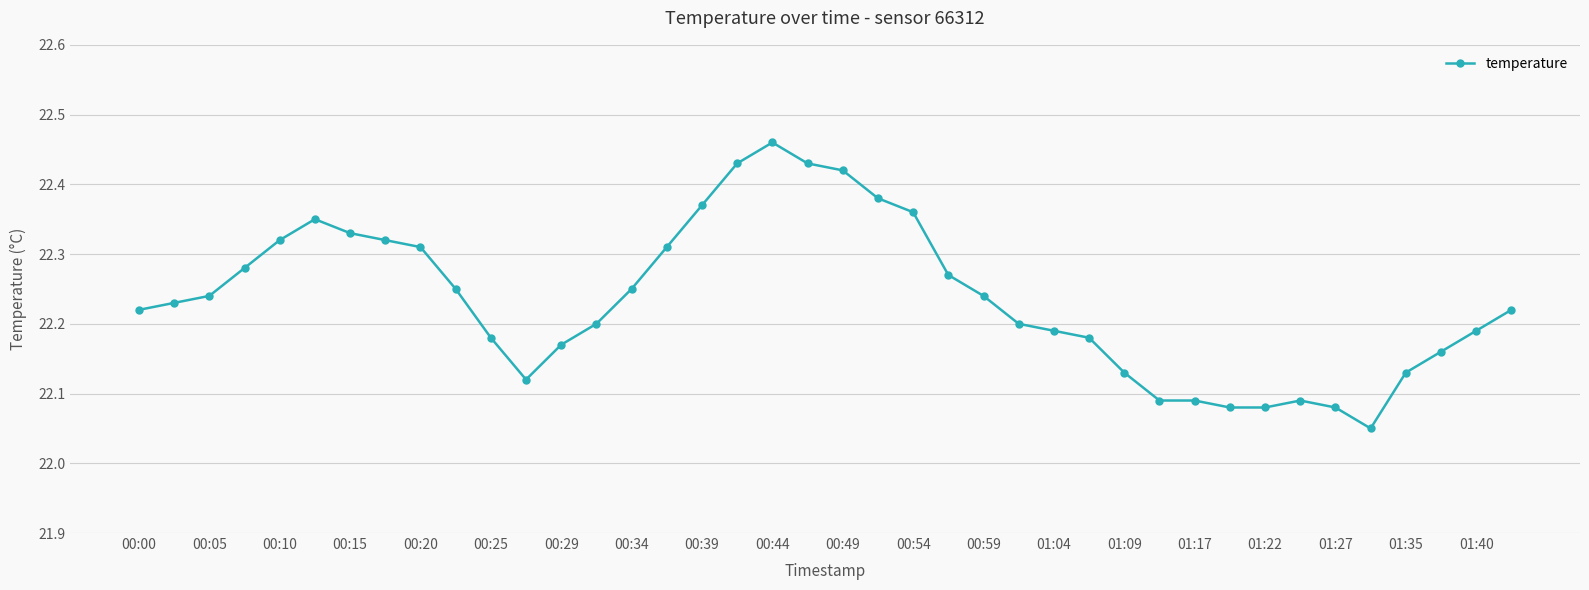

How many values are between 22 and 23?

40